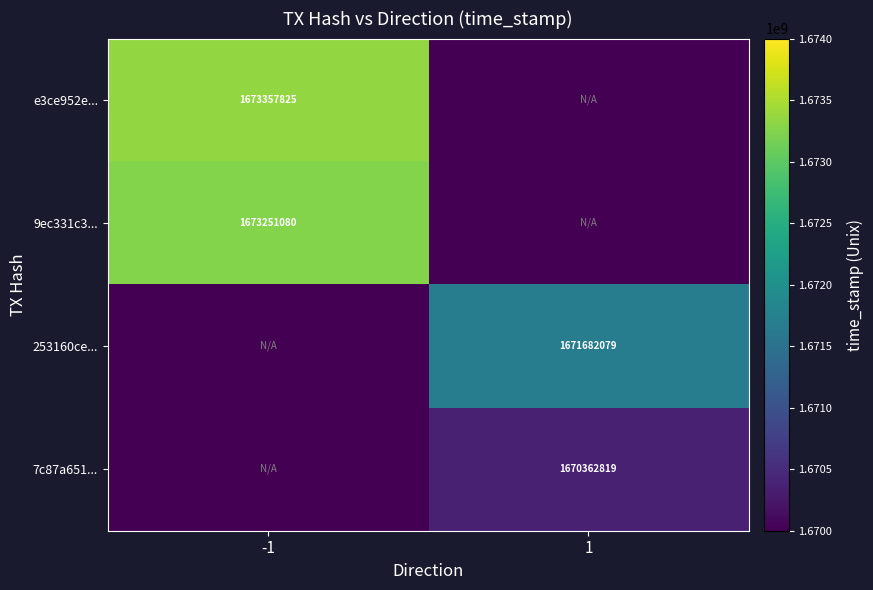

Count the number of categories in the chart.

2